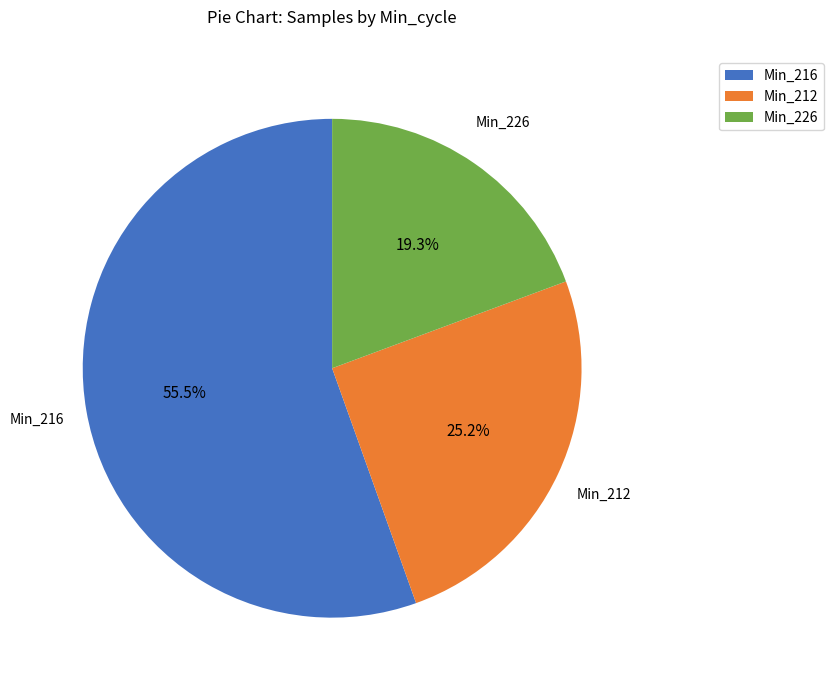

Which category accounts for the majority?

Min_216